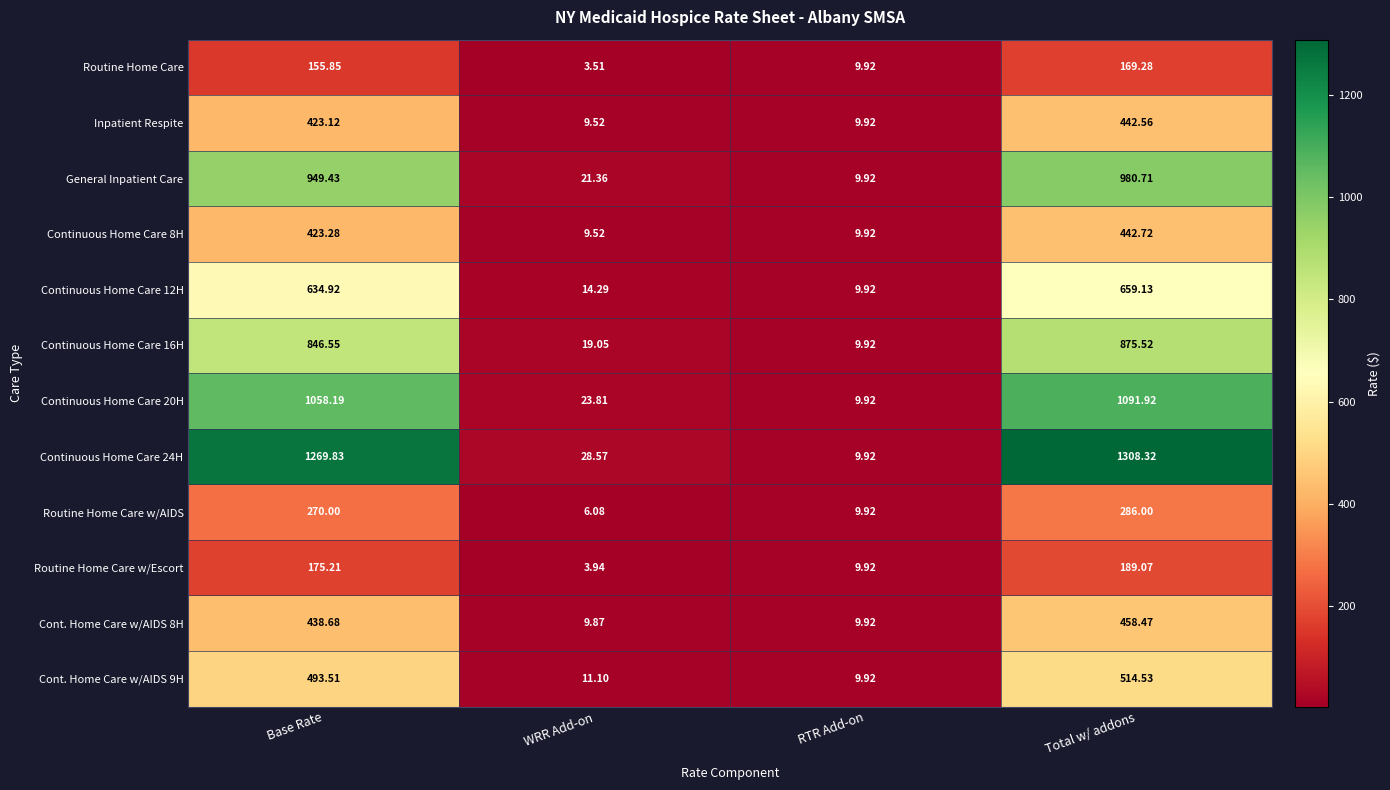

At which label is Routine Home Care w/AIDS closest to 146?

Base Rate